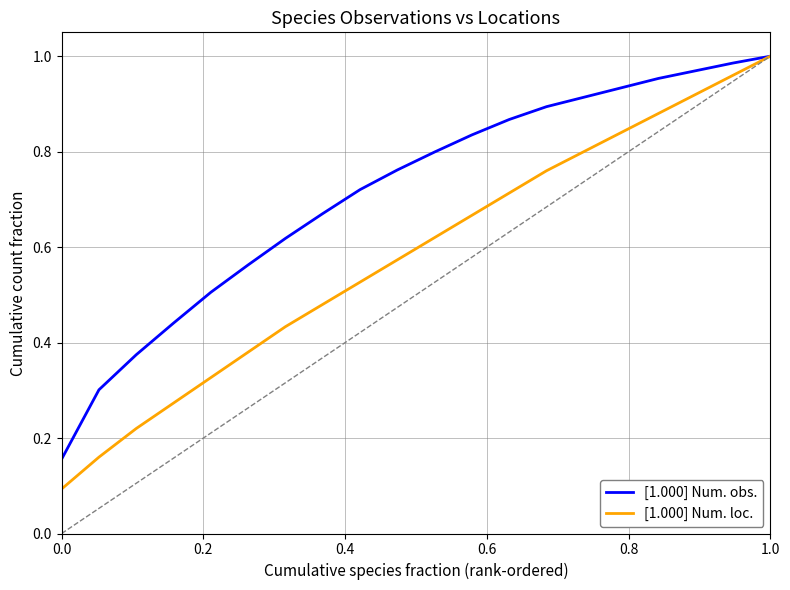

List the series in order of their overall mean, lowest first.

[1.000] Num. loc., [1.000] Num. obs.